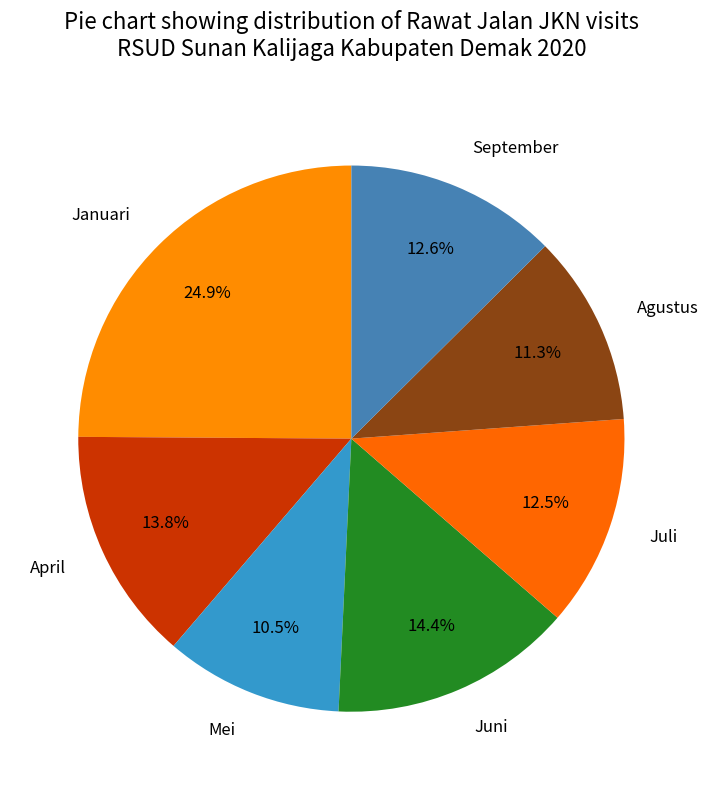

What percentage is the April slice, to the nearest percent?

14%